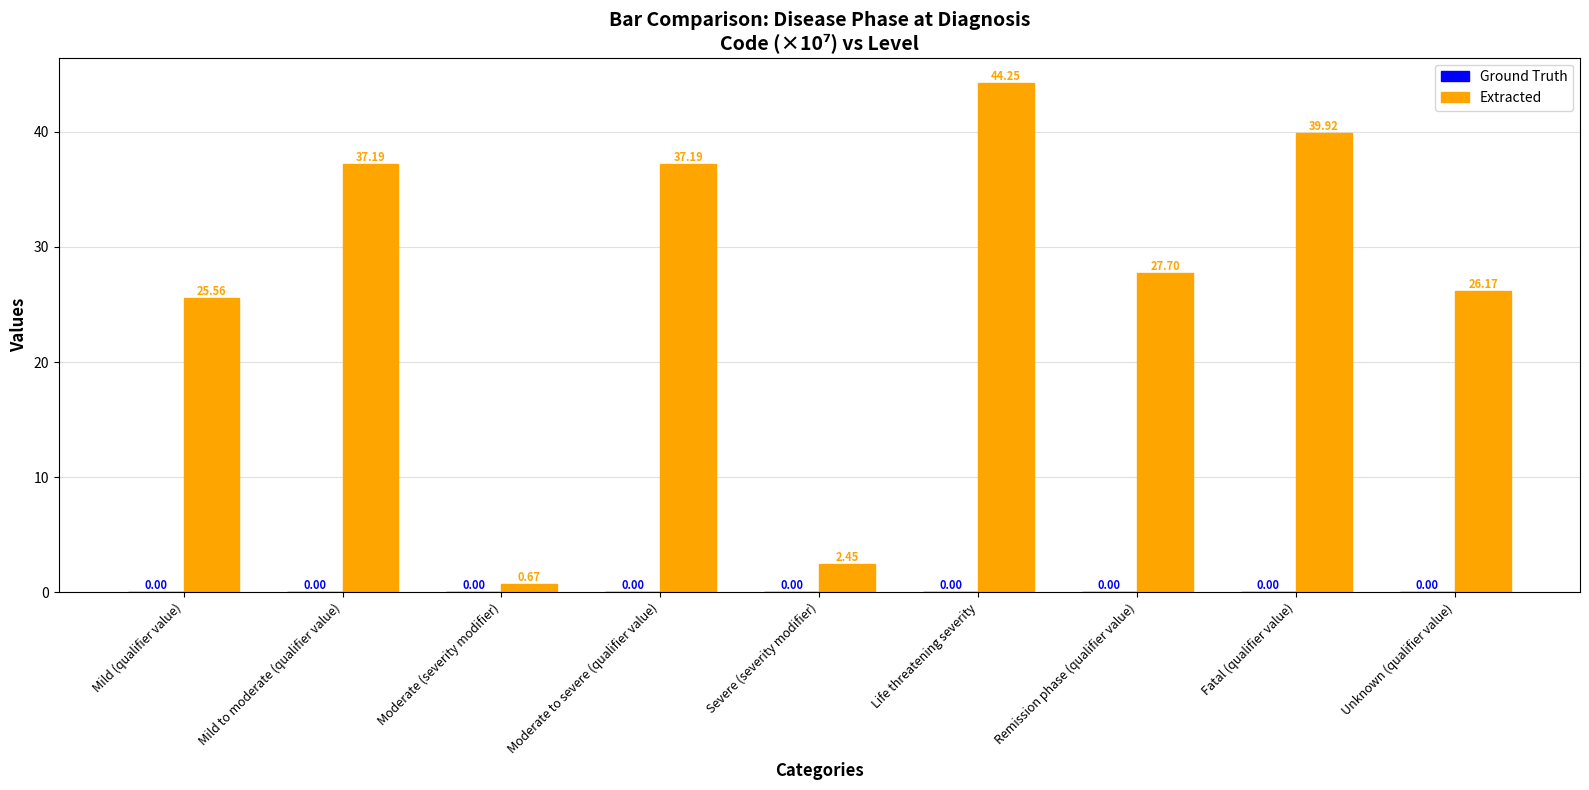

How many data points does each series have?

9